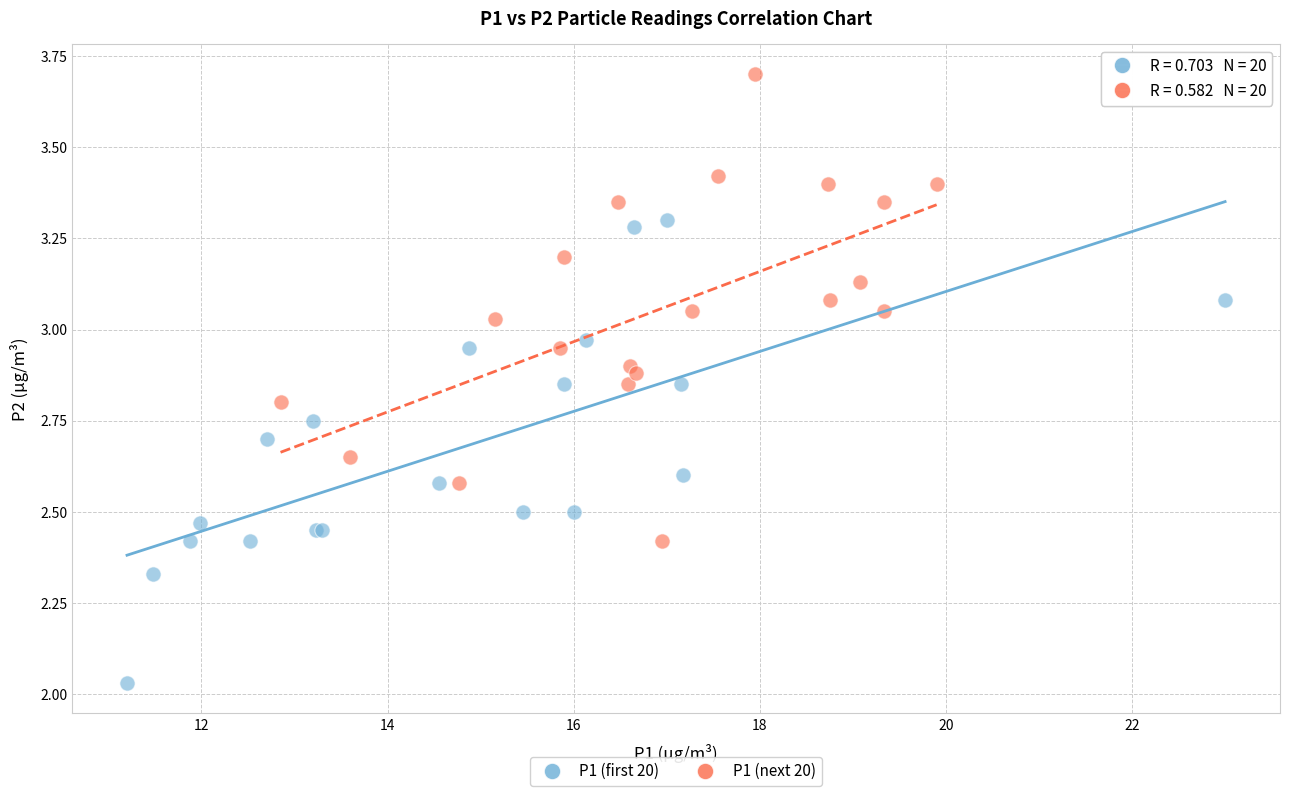

What are all the series names shown in the legend?

P1 (first 20), P1 (next 20)